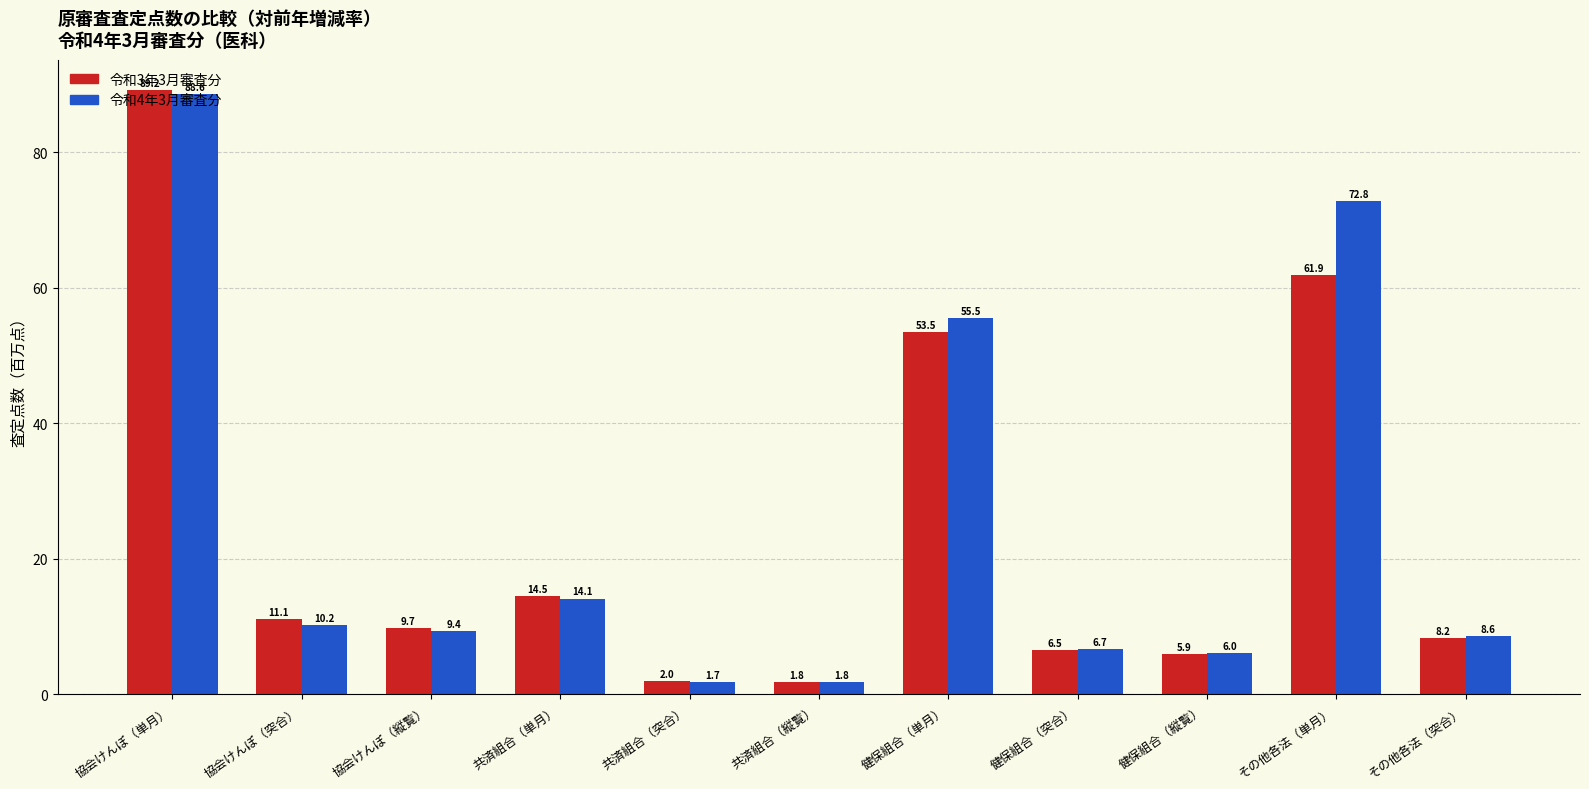

What is the smallest value displayed?

1.7